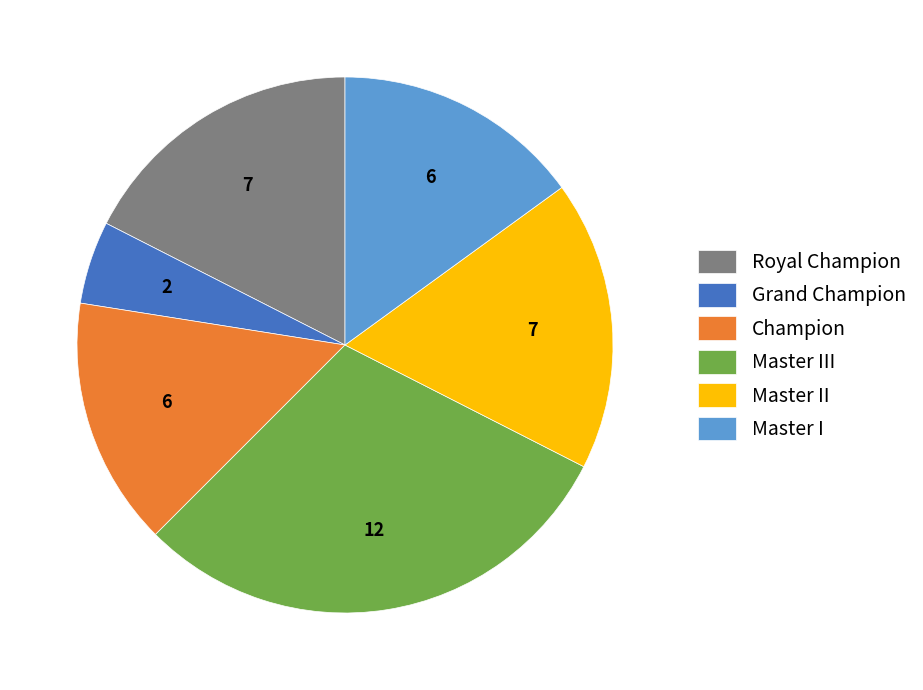

Is it true that Champion is 15% of the pie?

True